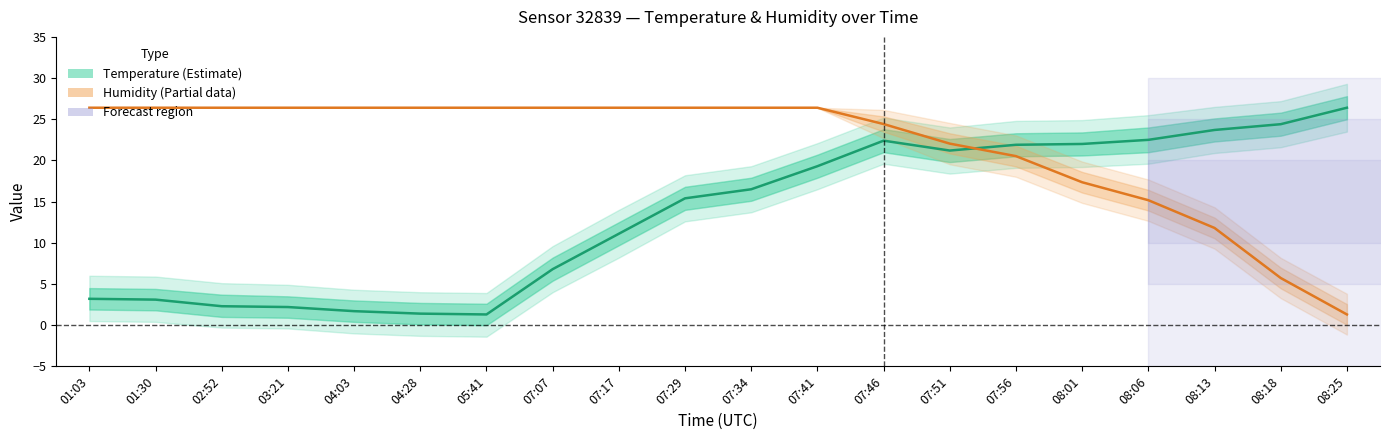

At 07:29, list the series in order from largest to smallest.

Humidity (%, normalized), Temperature (°C)